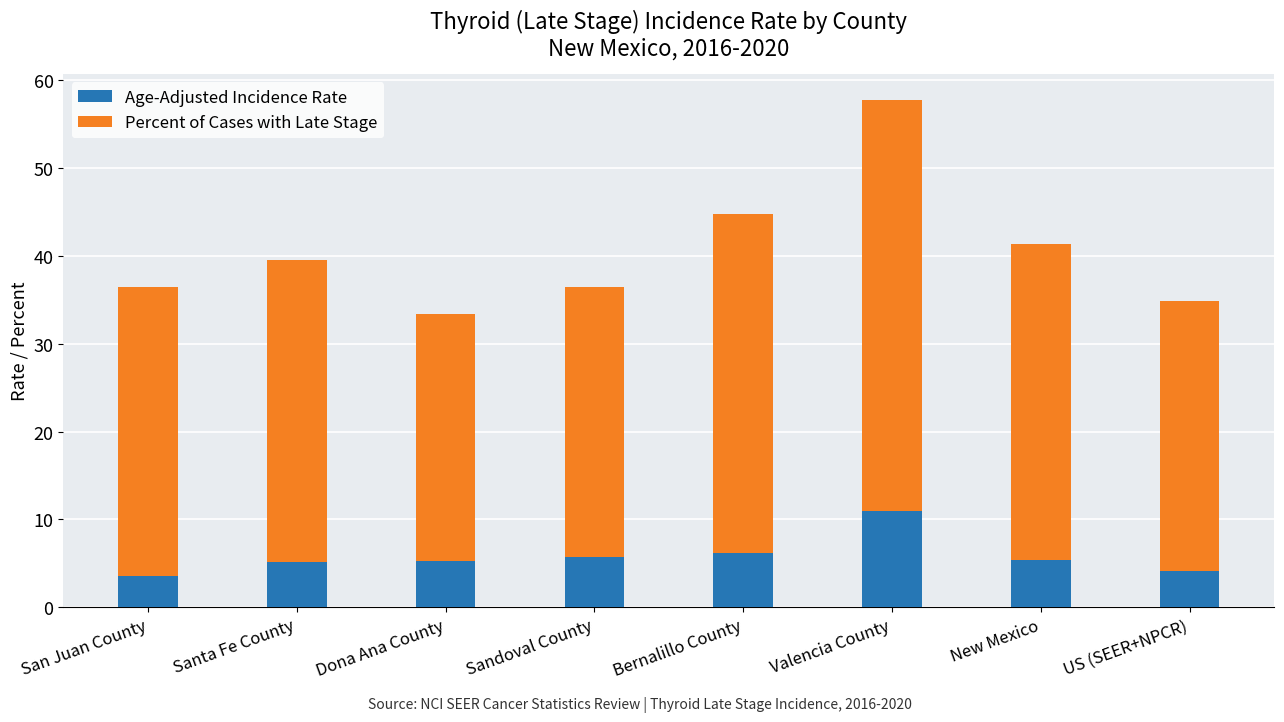

True or false: Age-Adjusted Incidence Rate has a value of 4.1 at US (SEER+NPCR).

True